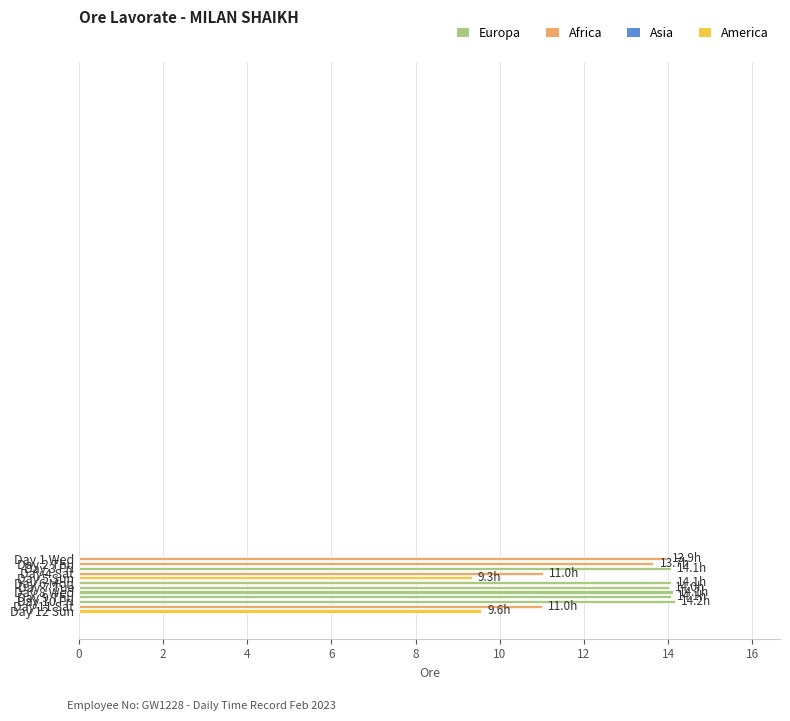

What is the value of the 2nd bar from the top?

13.7